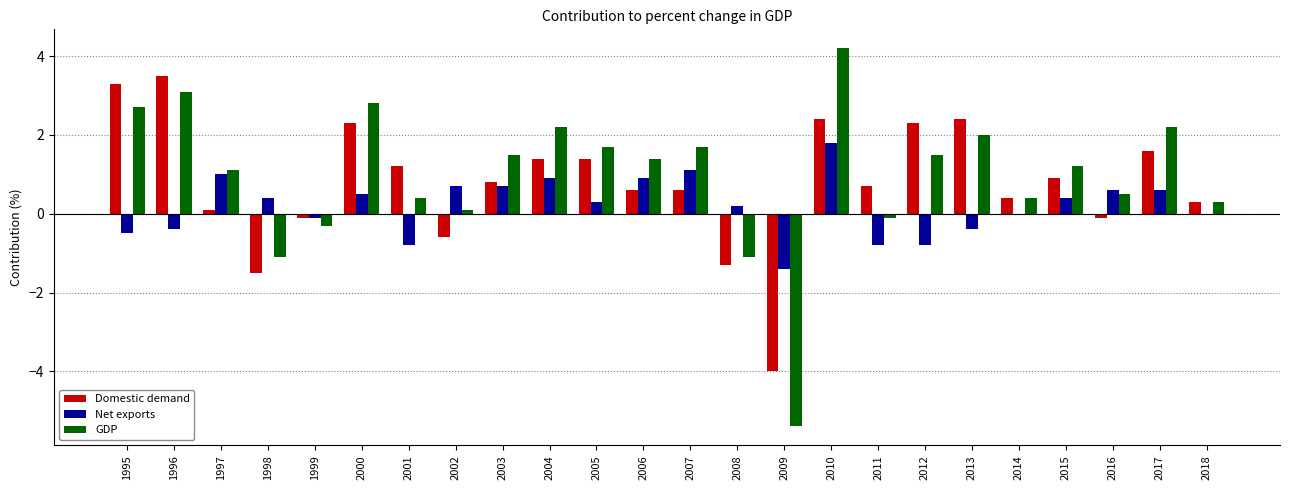

True or false: Domestic demand has a value of 0.1 at 1997.

True